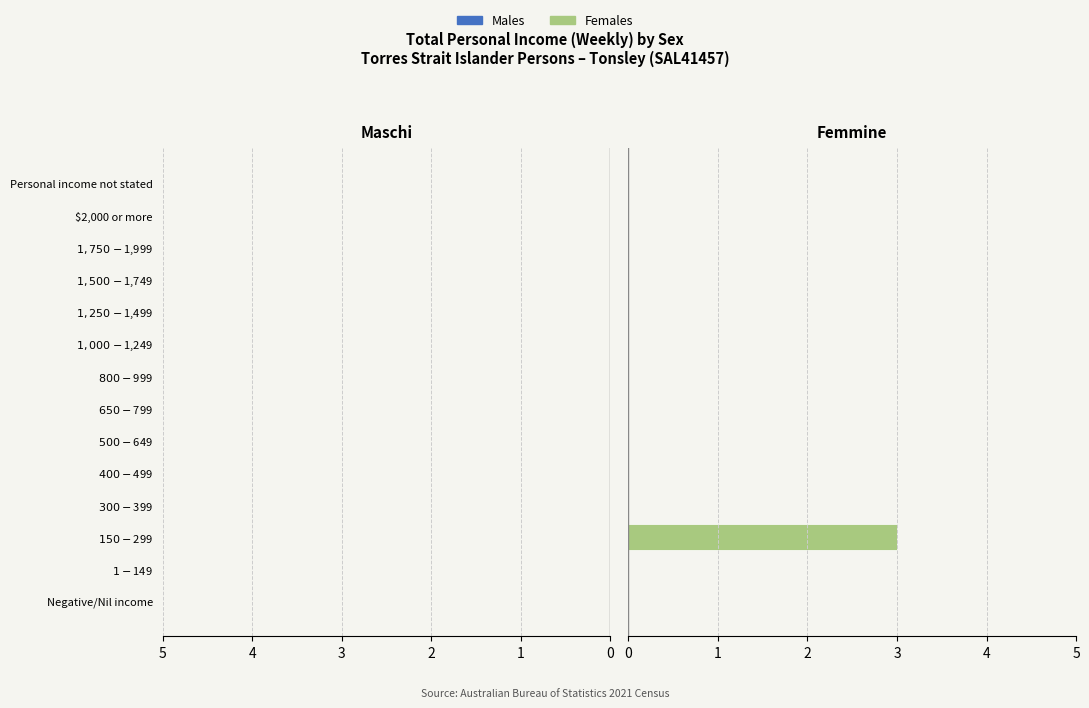

What is the greatest value displayed?

3